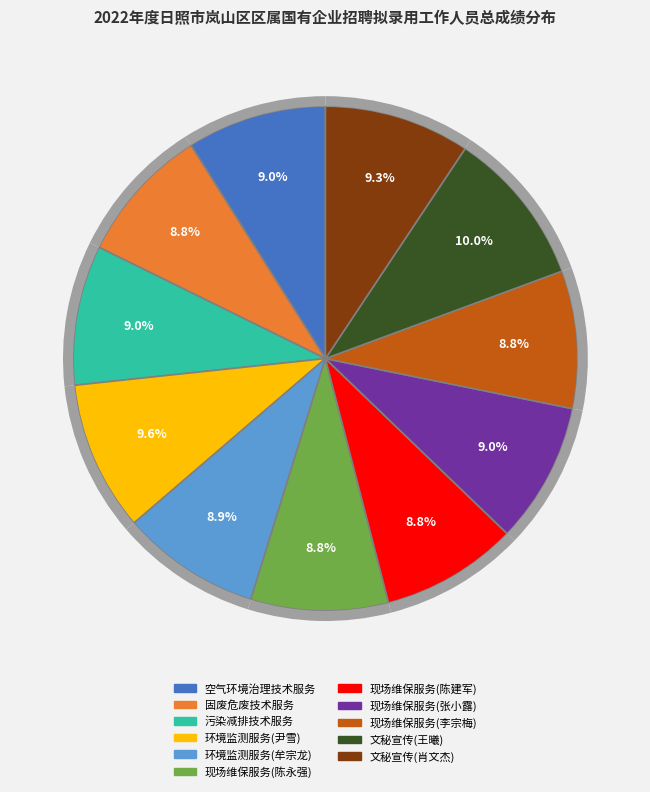

Which slice is the smallest?

现场维保服务(陈建军)